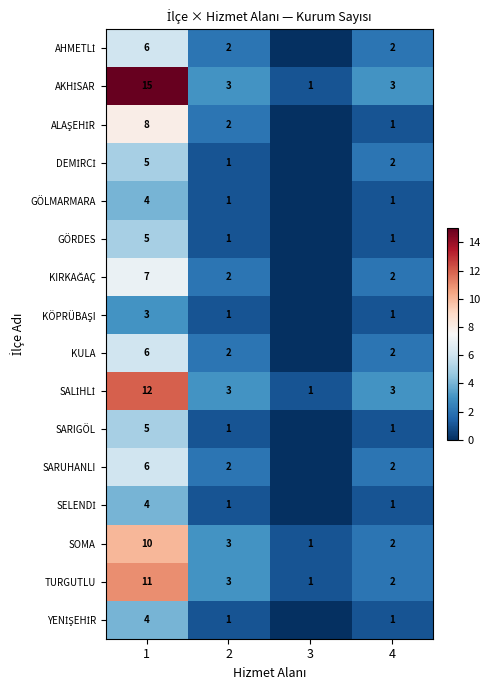

What is the total value across all series at 1?

111